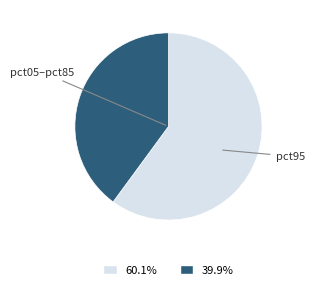

Is there any slice that represents more than half of the pie?

Yes